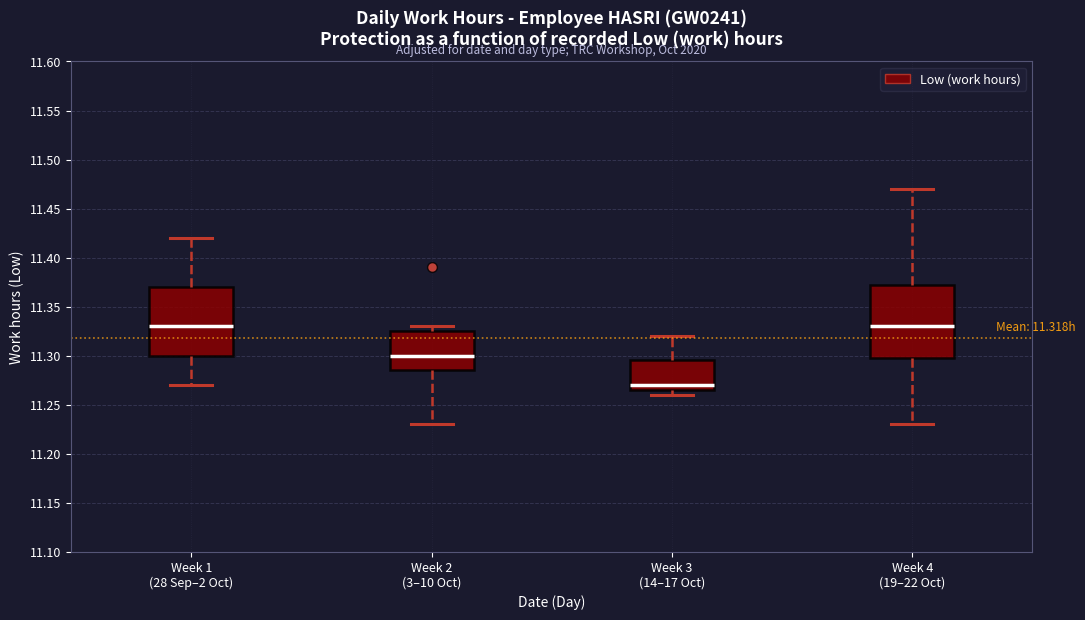

Which box's median line is the lowest?

Week 3 (14–17 Oct)